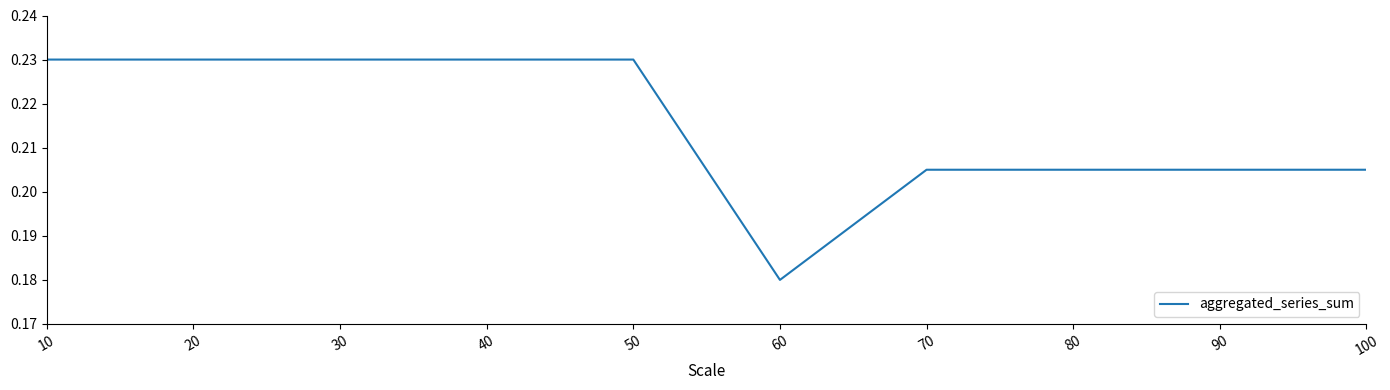

The chart shows a value of 0.1 at 70. True or false?

False